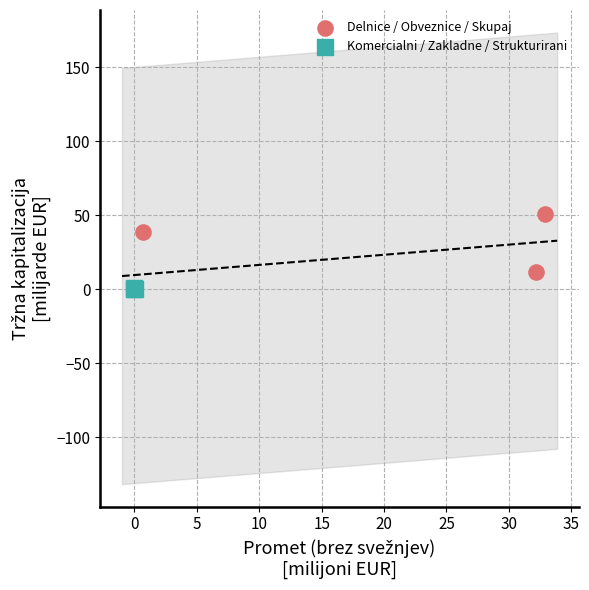

Which series contains the lowest Y value?

Komercialni / Zakladne / Strukturirani